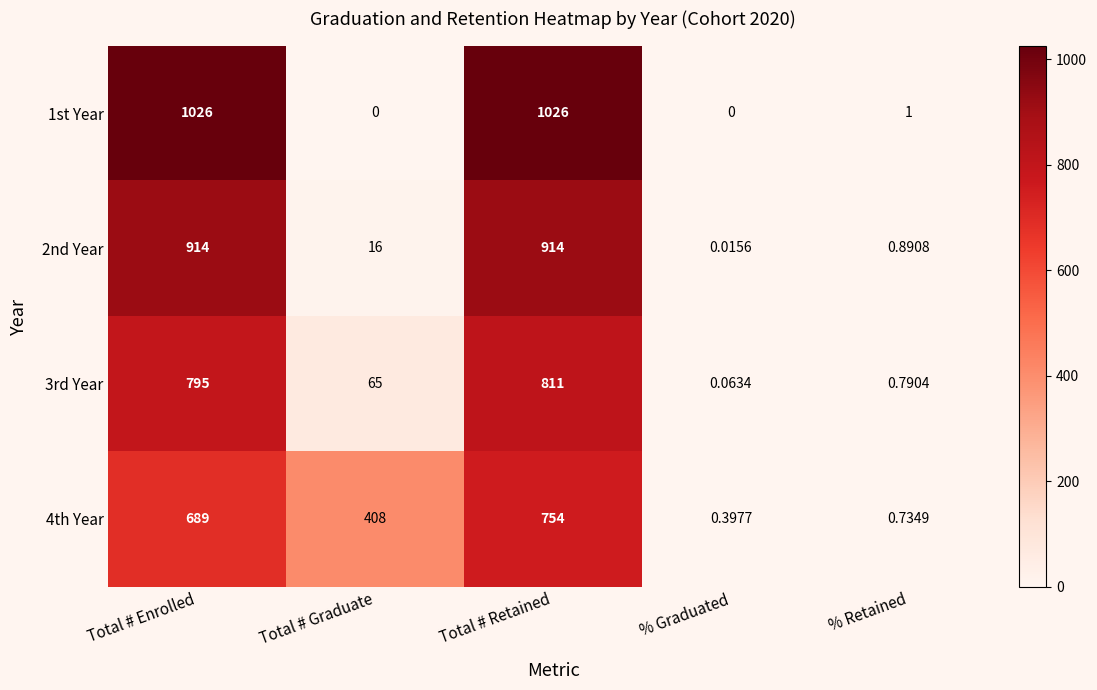

How many data points in 3rd Year are less than 65?

2